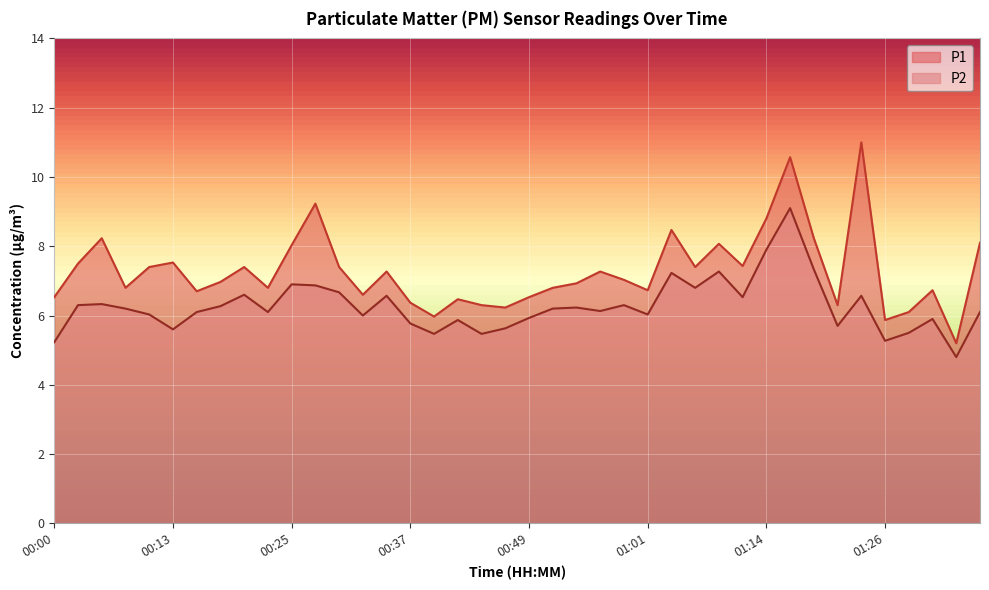

What are all the series names shown in the legend?

P1, P2